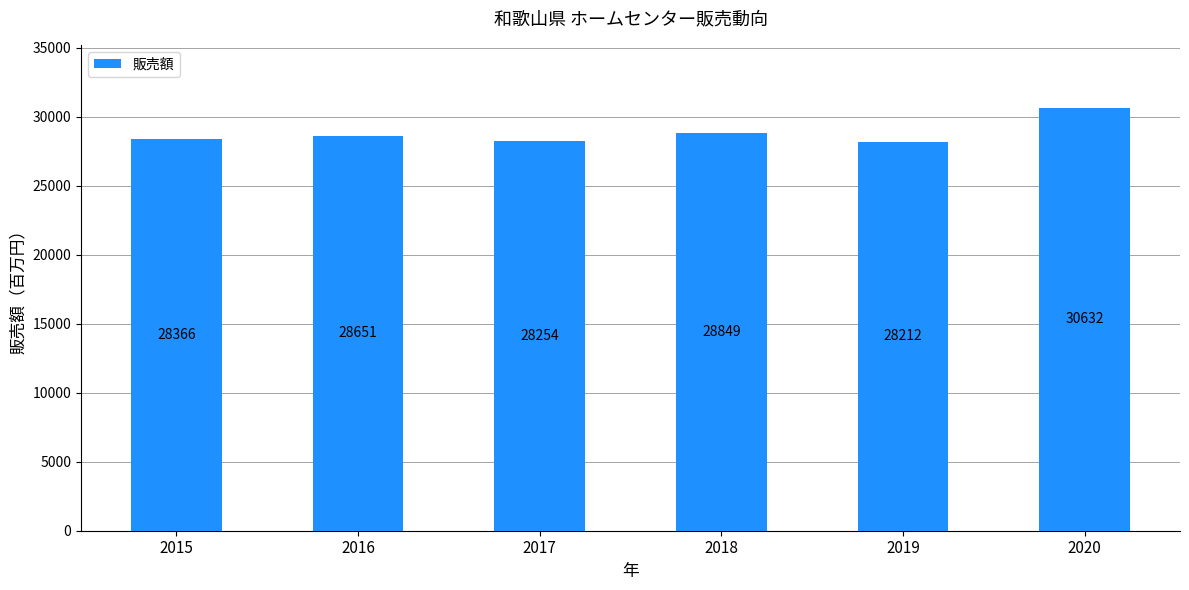

How many distinct data groups are displayed?

1